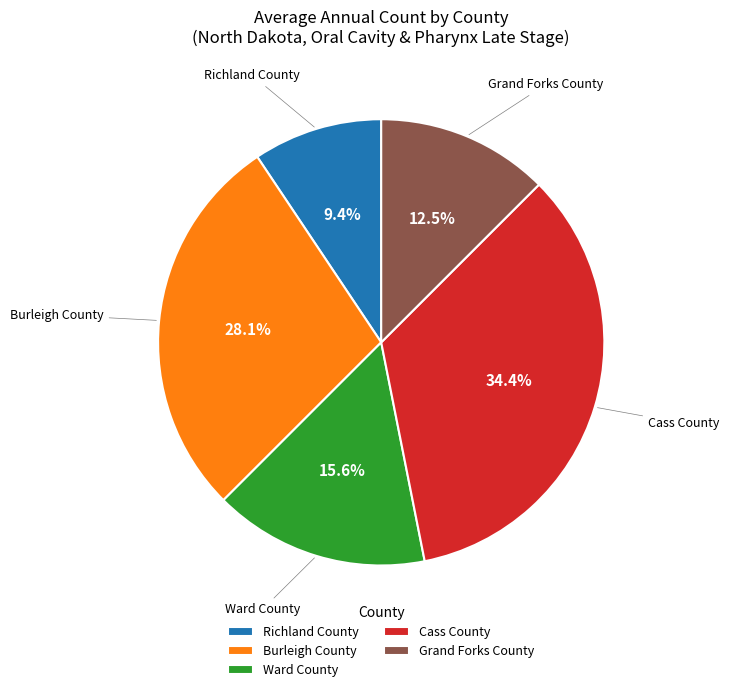

Does Ward County account for over 50% of the chart?

No